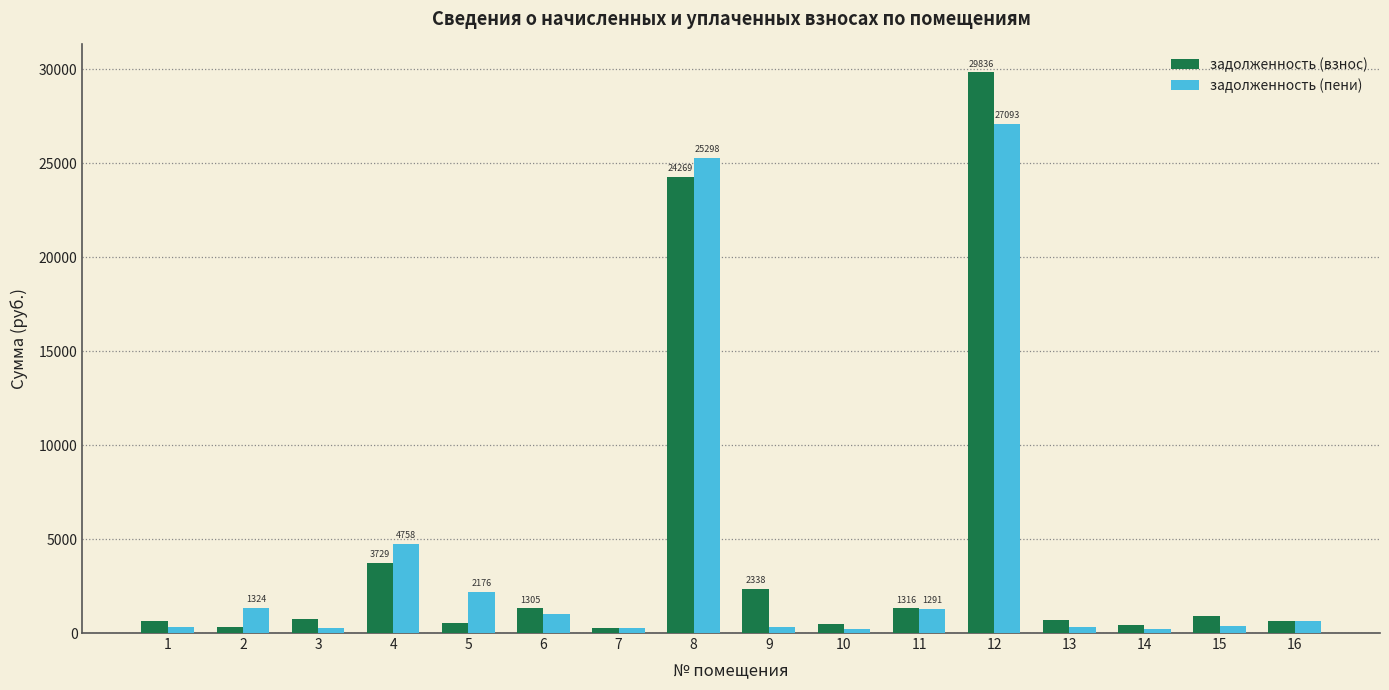

What is the difference between the second highest and minimum values in the задолженность (взнос) series?

24026.0